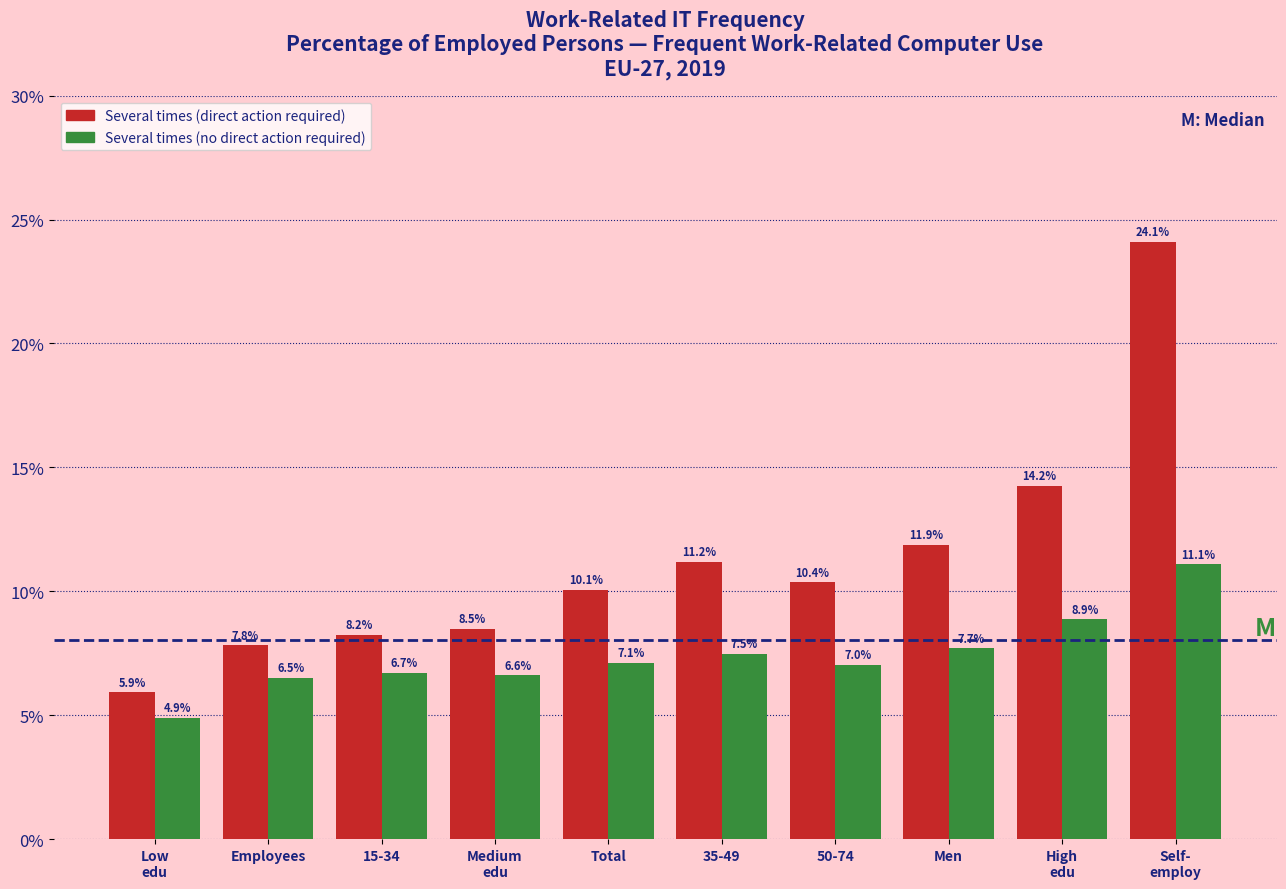

What is the difference between the highest and lowest values at Men?

4.2